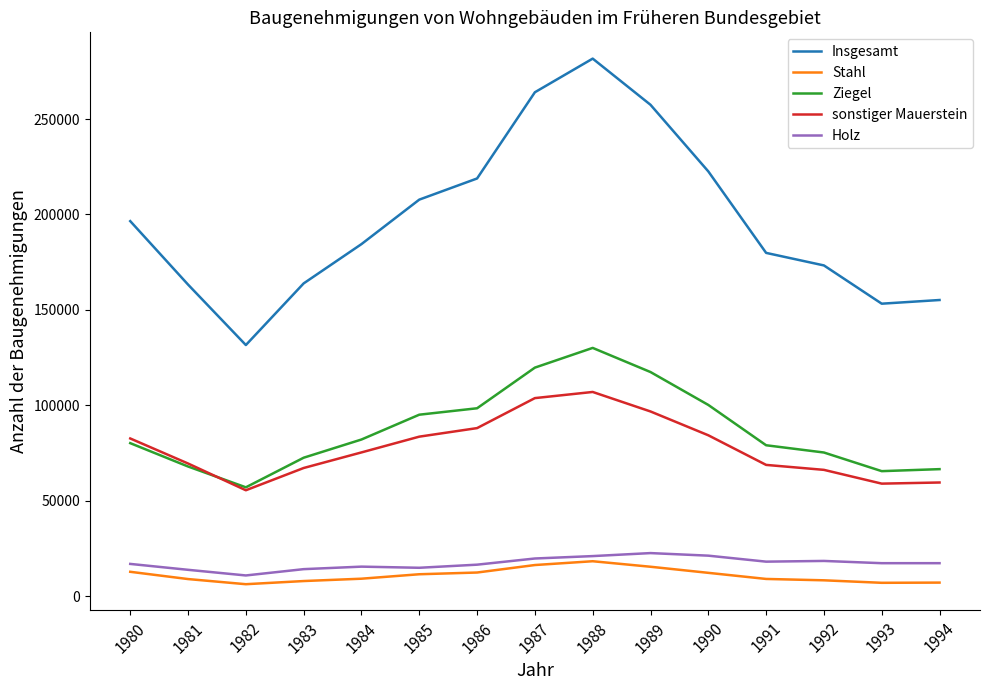

What is the difference between the maximum and minimum values in the Ziegel series?

73060